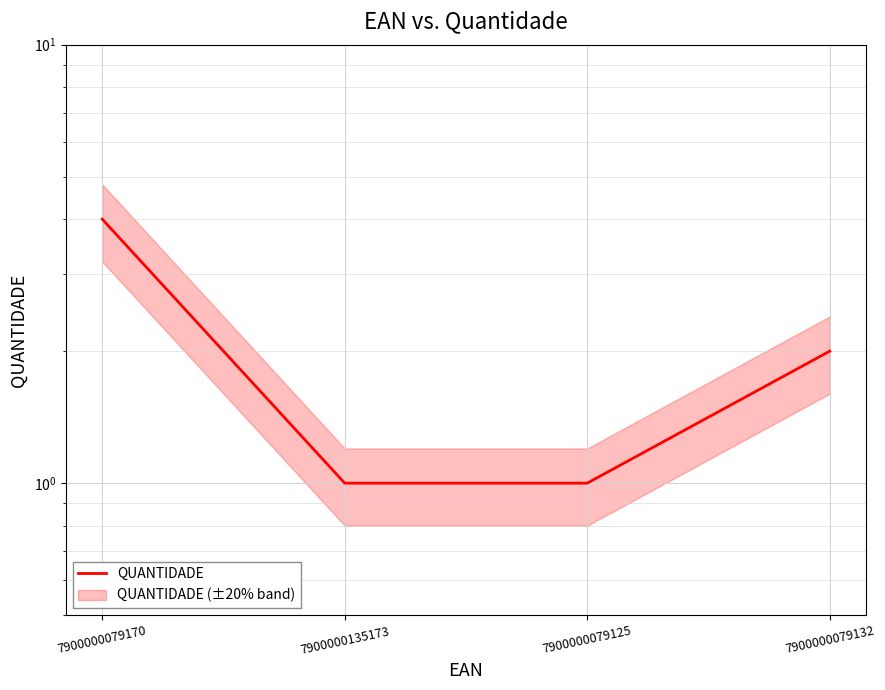

How many lines are shown in the chart?

1